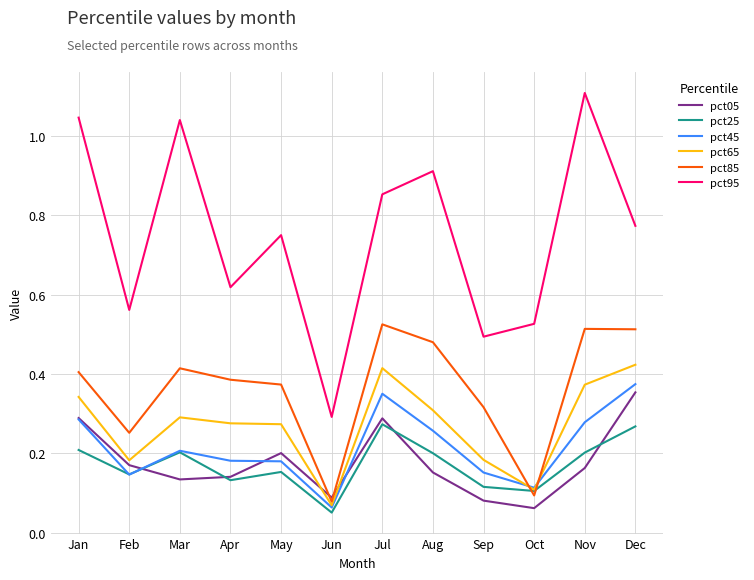

Between Apr and Jun, which series saw the biggest shift?

pct95